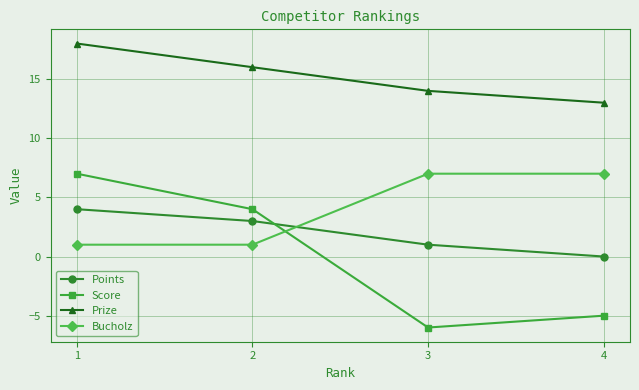

Count the number of data series in this chart.

4